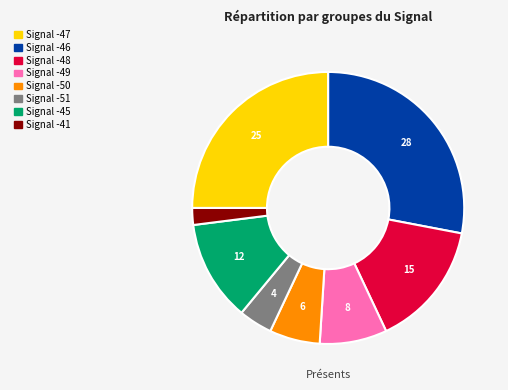

Which category has the smallest portion of the pie?

Signal -41